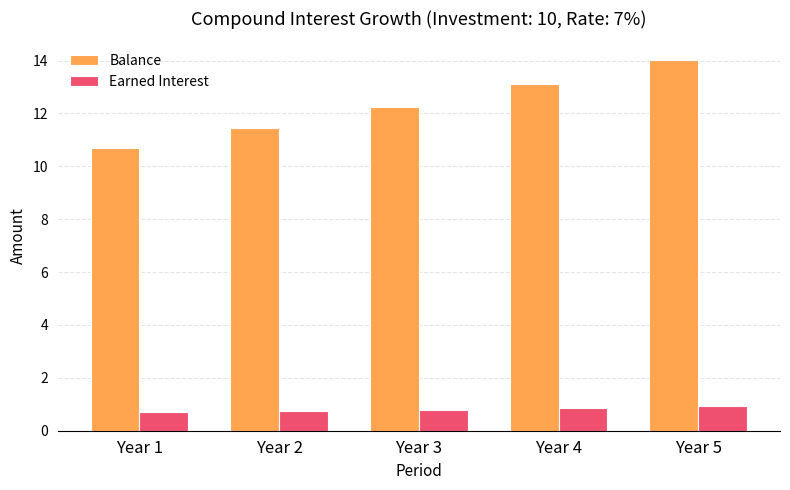

Rank the series by their maximum value, from highest to lowest.

Balance, Earned Interest